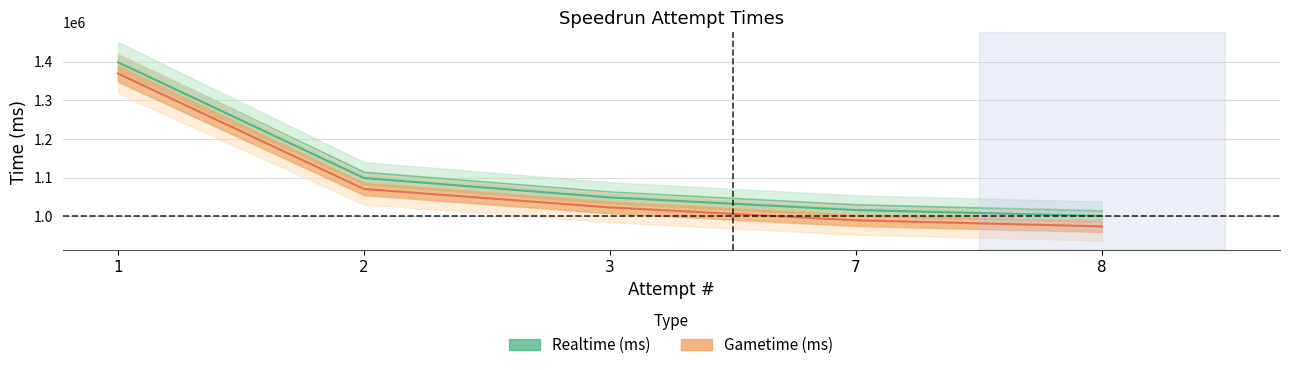

What is the spread (max minus min) of values at 3?

25840